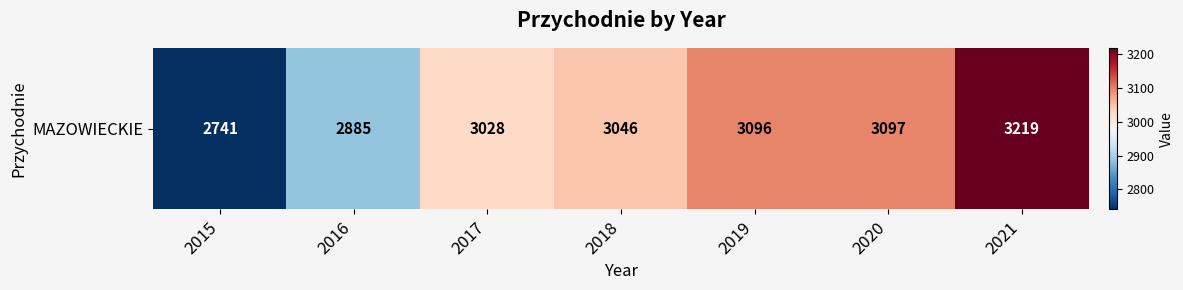

Reading right to left, list all the values displayed in this chart.

2021=3219	2020=3097	2019=3096	2018=3046	2017=3028	2016=2885	2015=2741